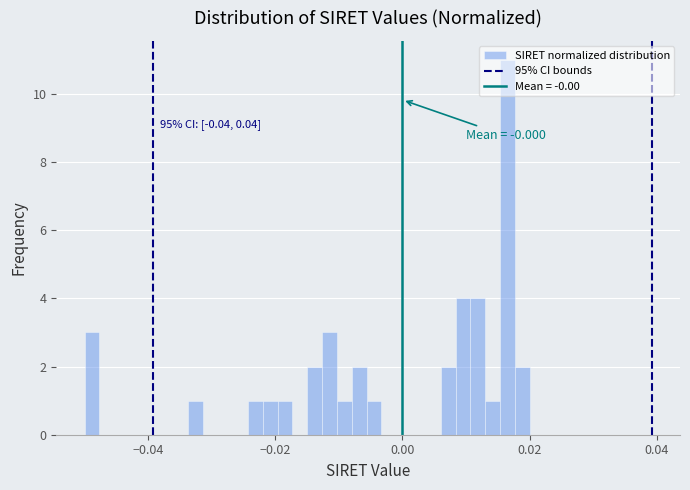

Around what value on the x-axis is the tallest bar? Give the approximate position of its centre, as read against the axis.

0.016